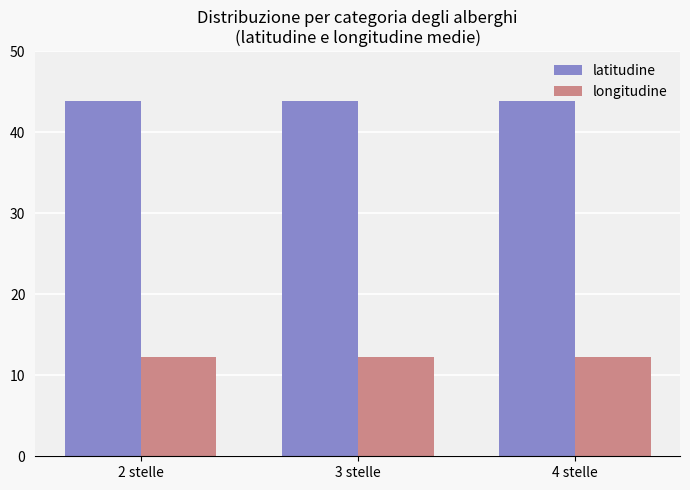

Count the number of categories in the chart.

3